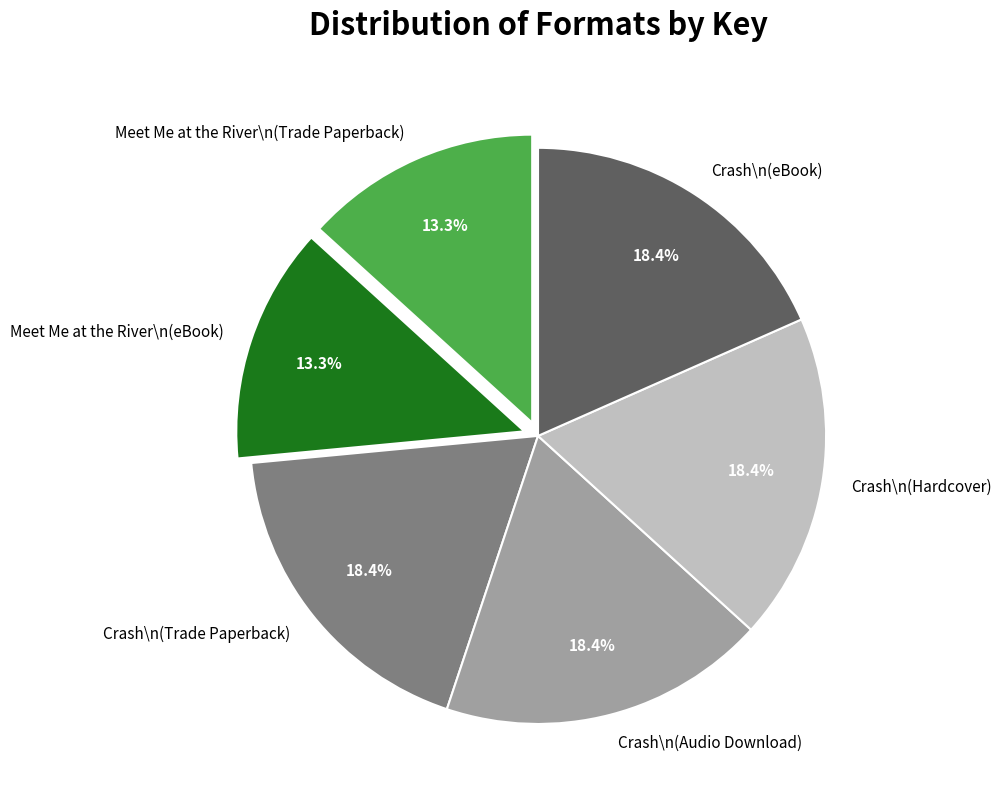

Approximately how many times larger is the value at Meet Me at the River\n(eBook) compared to Meet Me at the River\n(Trade Paperback)?

1.0